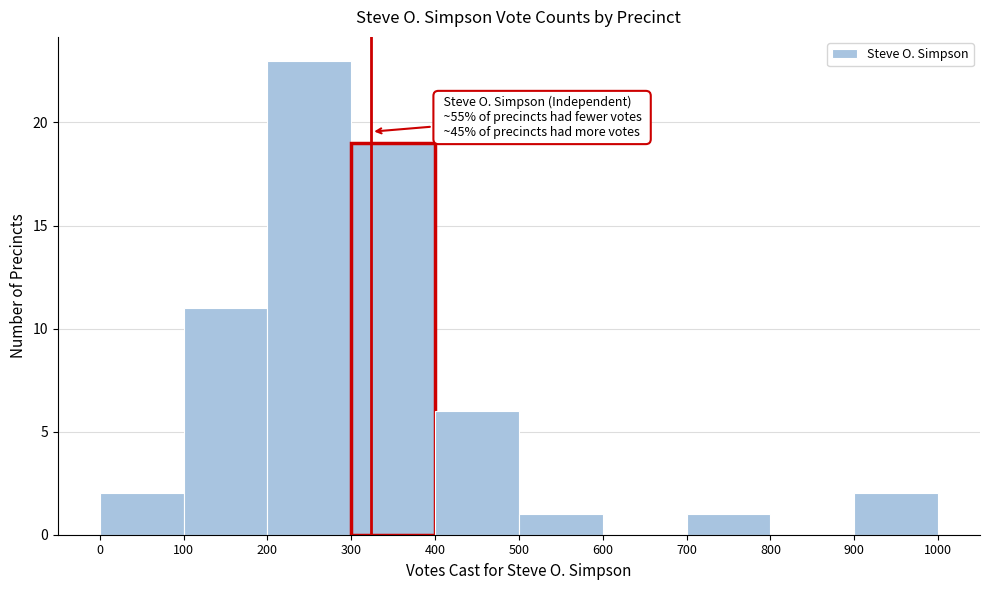

Which range on the x-axis has the tallest bar?

200 to 300